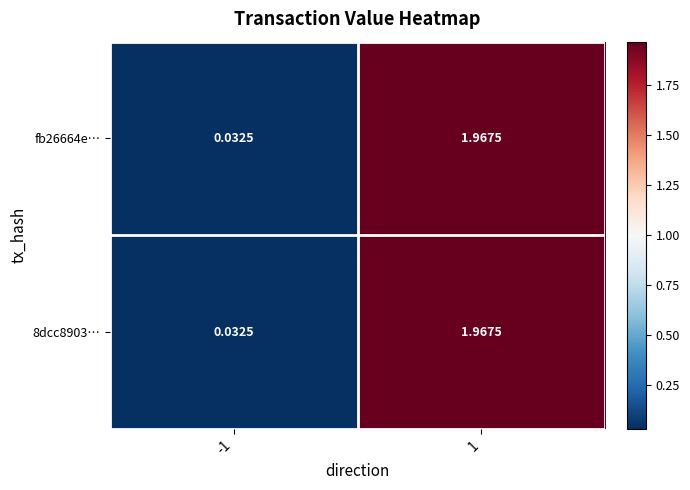

Is the value of fb26664e… at 1 greater than the value of 8dcc8903… at -1?

Yes